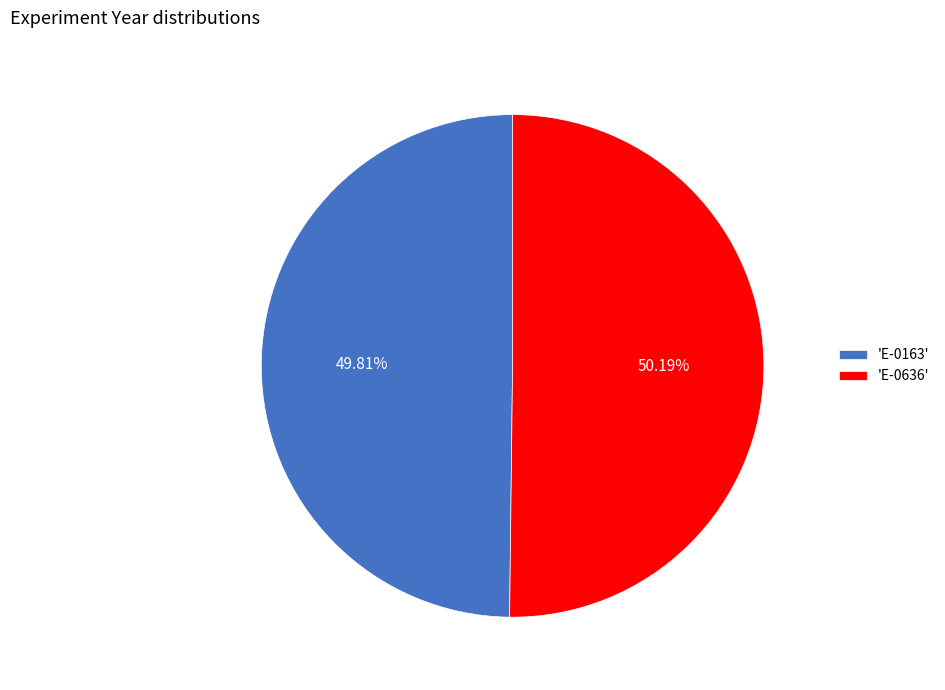

What is the ratio of the value at 'E-0163' to the value at 'E-0636'?

1.0